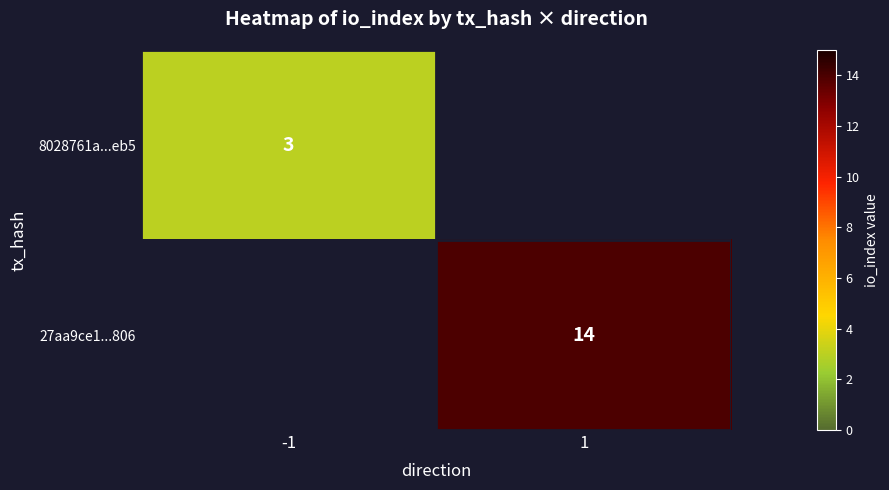

True or false: 27aa9ce1...806 has a value of 14 at 1.

True